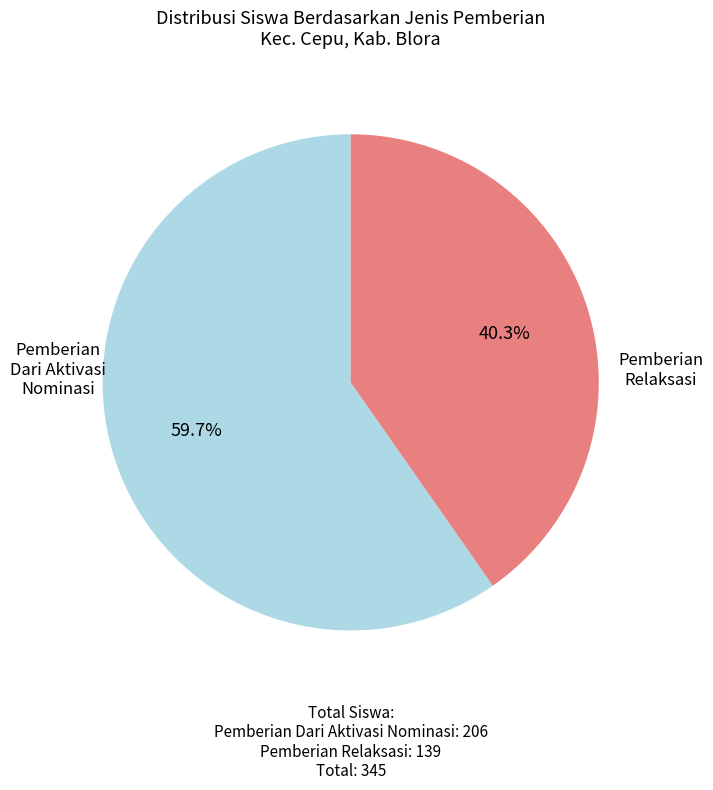

Is there any slice that represents more than half of the pie?

Yes